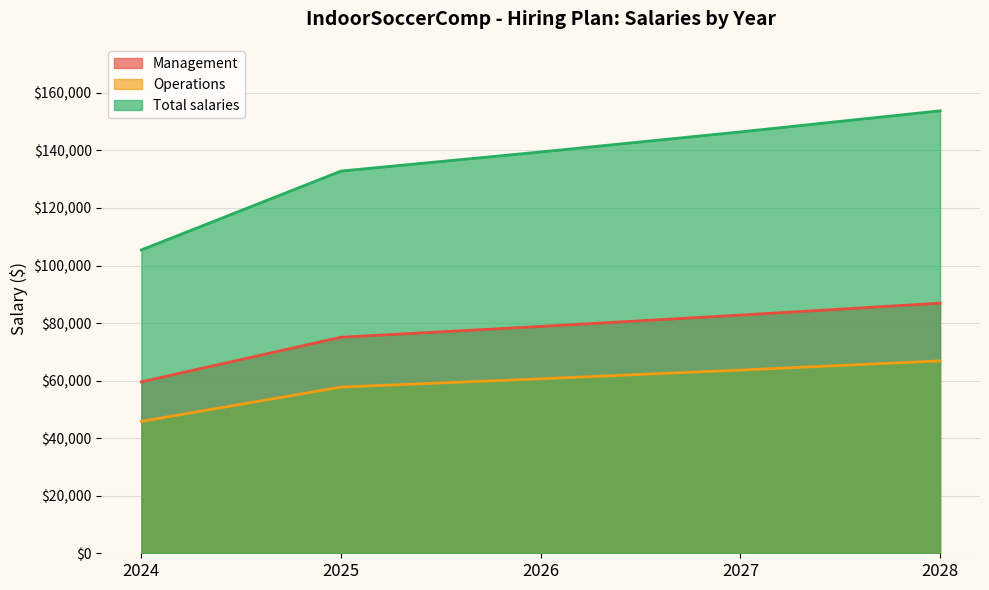

Which category has the lowest value across all series?

2024